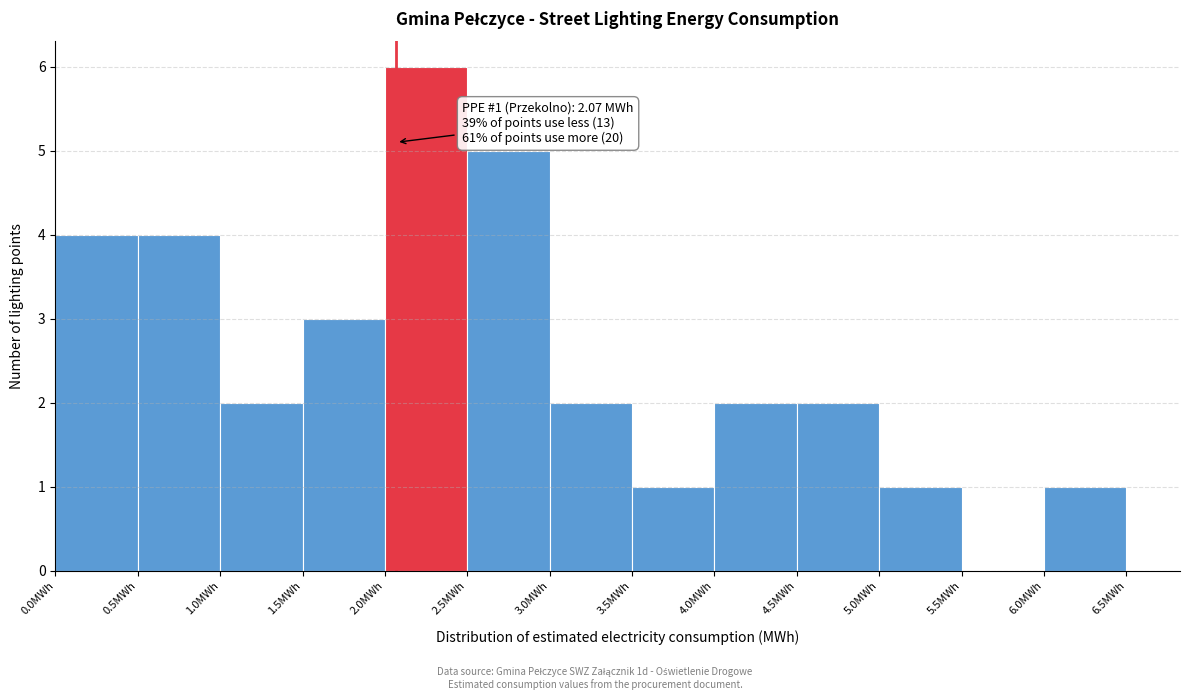

Which range on the x-axis has the tallest bar?

2.0 to 2.5